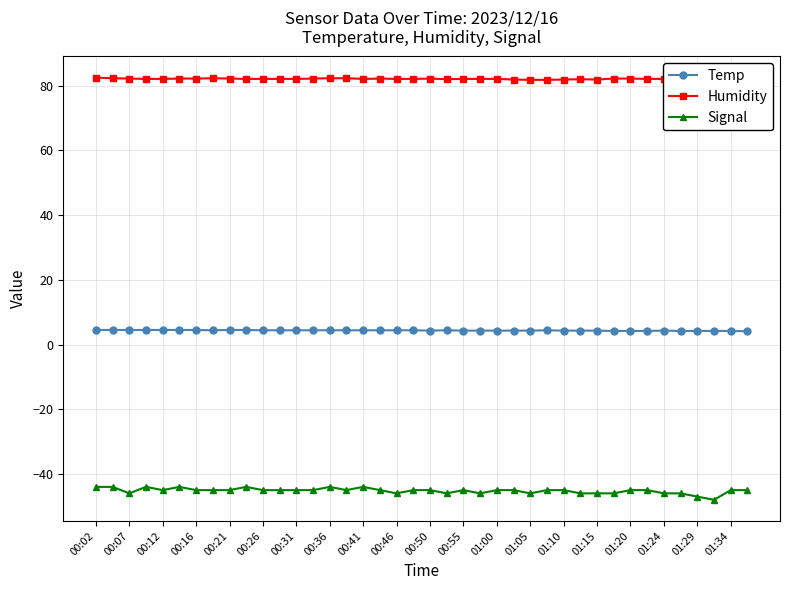

True or false: Temp and Signal cross at least once.

False